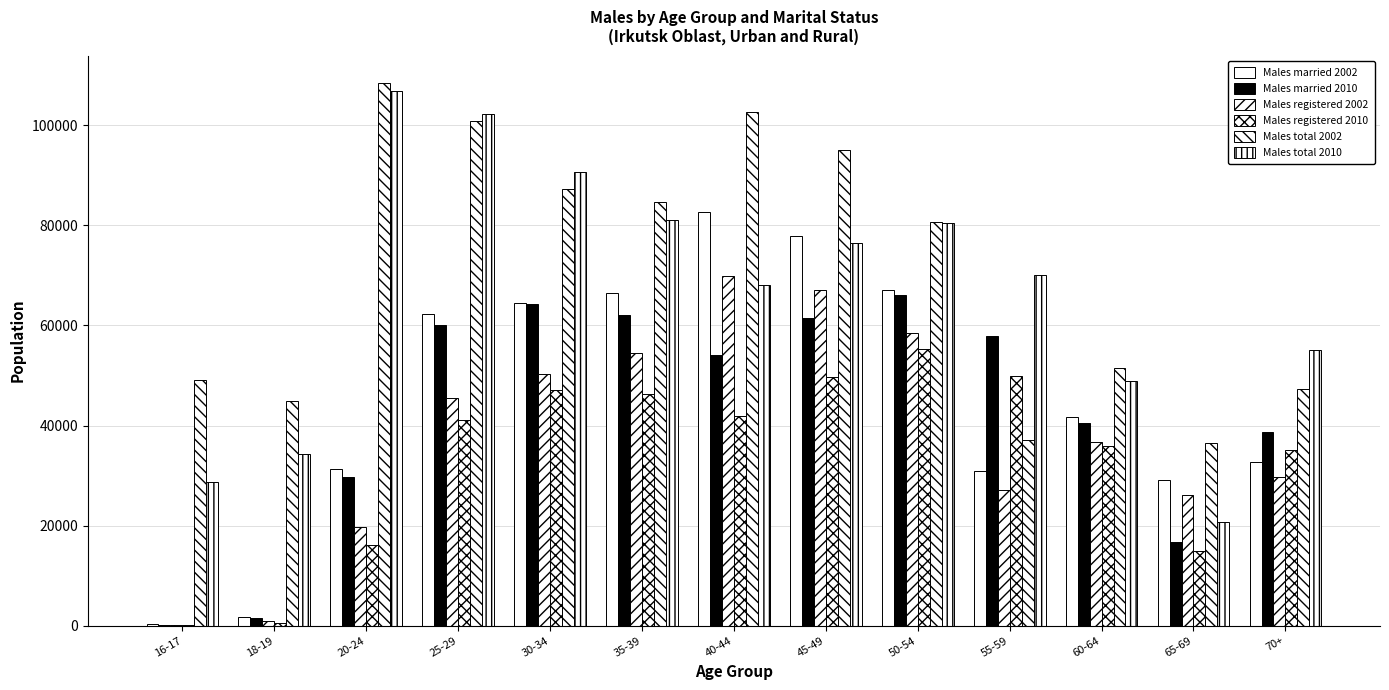

How many groups of bars are there?

13